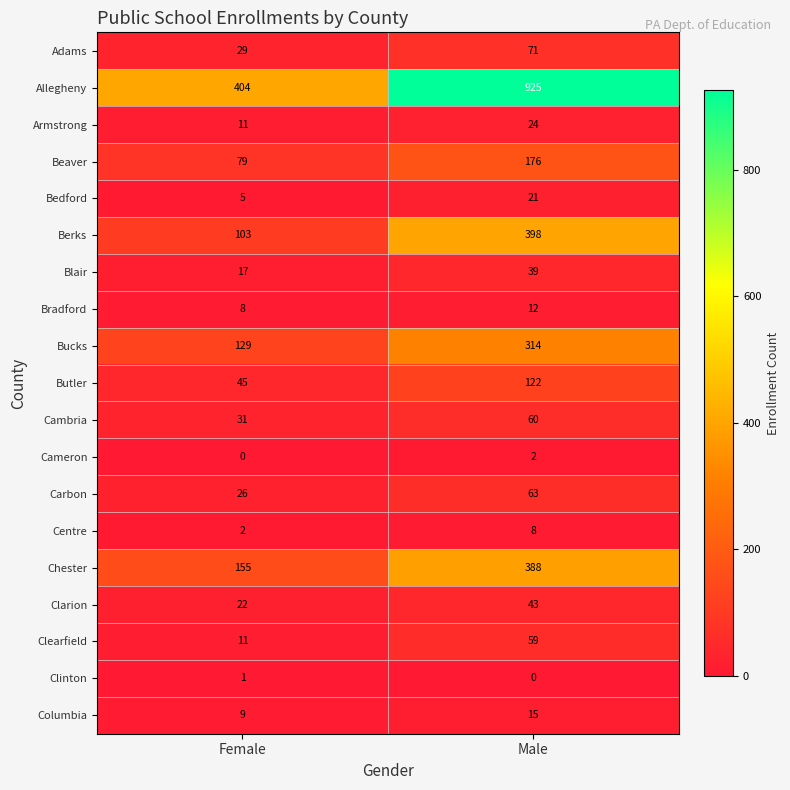

What is the sum of all Berks values?

501